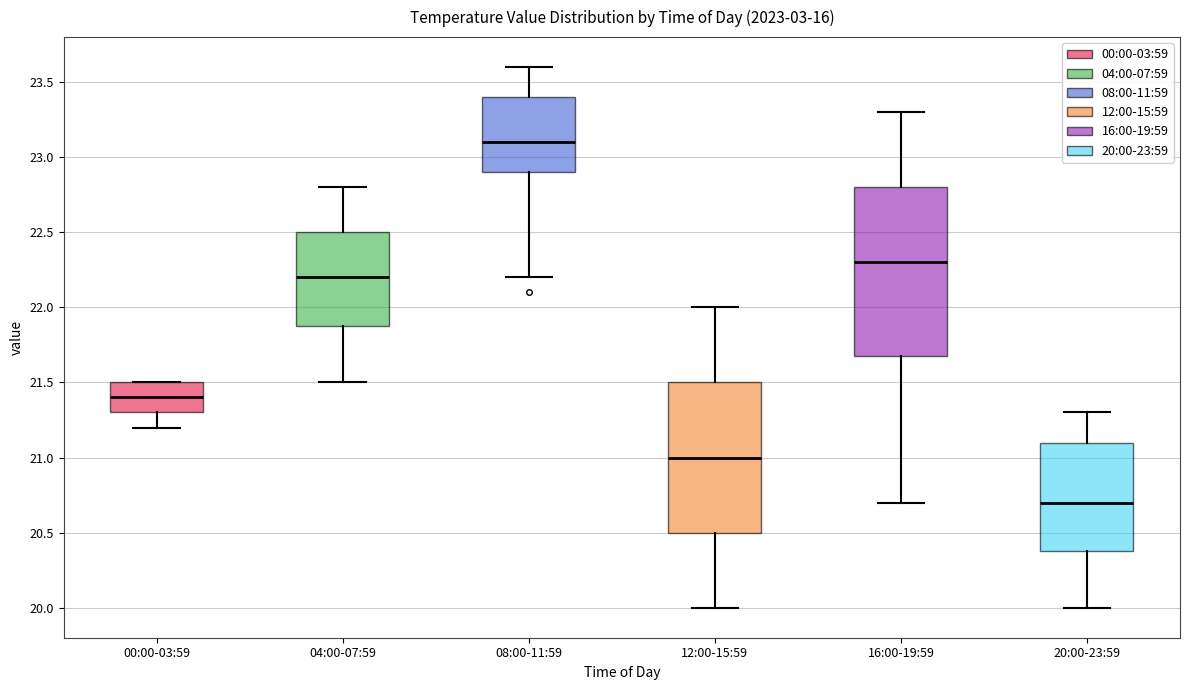

Reading left to right, transcribe this box plot: for each box, give where its median line is, the range the box spans, and where its two whiskers end, as read against the y-axis. The values are not printed on the chart, so give them approximately, as read against the axis.

00:00-03:59: median 21.4, box 21.3 to 21.5, whiskers 21.2 to 21.5
04:00-07:59: median 22.2, box 21.9 to 22.5, whiskers 21.5 to 22.8
08:00-11:59: median 23.1, box 22.9 to 23.4, whiskers 22.2 to 23.6
12:00-15:59: median 21.0, box 20.5 to 21.5, whiskers 20.0 to 22.0
16:00-19:59: median 22.3, box 21.7 to 22.8, whiskers 20.7 to 23.3
20:00-23:59: median 20.7, box 20.4 to 21.1, whiskers 20.0 to 21.3